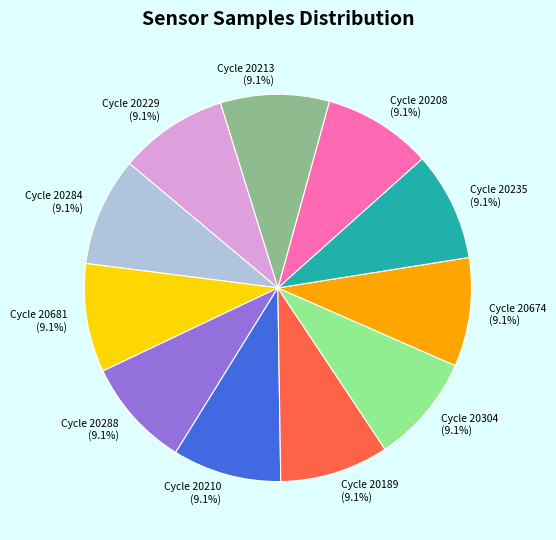

What is the ratio of the value at Cycle 20210 to the value at Cycle 20235?

1.0